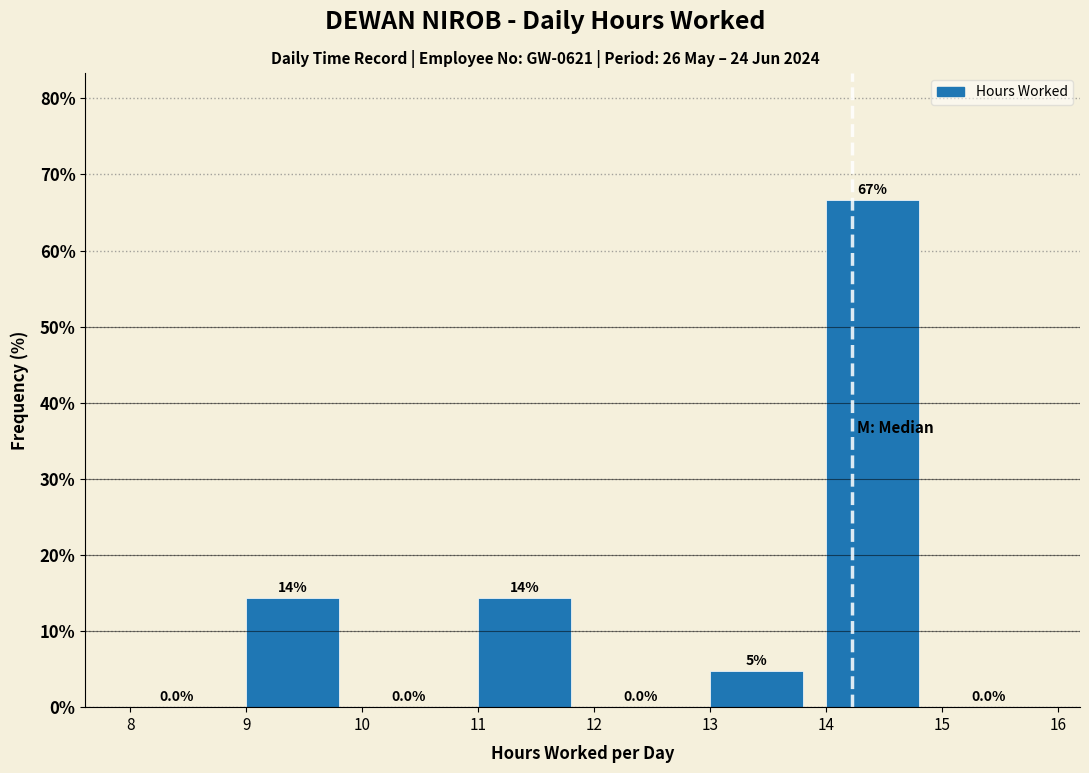

Over which range of the x-axis is the bar tallest?

14 to 15